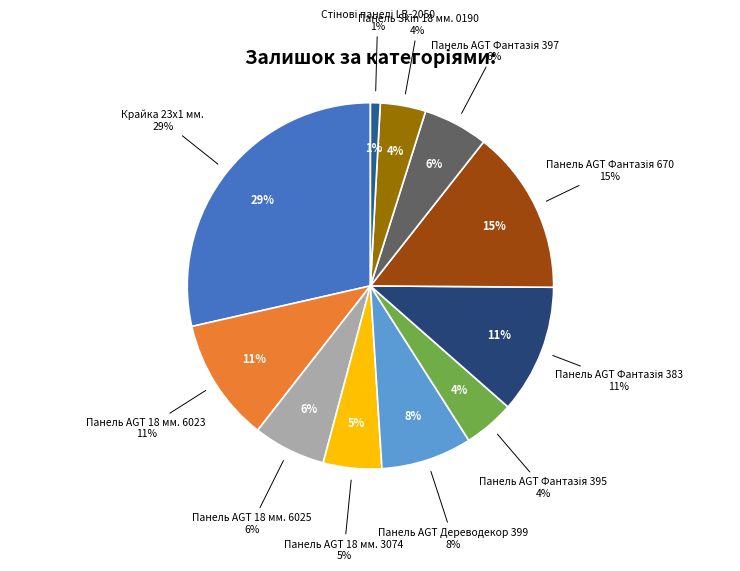

Which category has the smallest portion of the pie?

Стінові панелі LB-2050